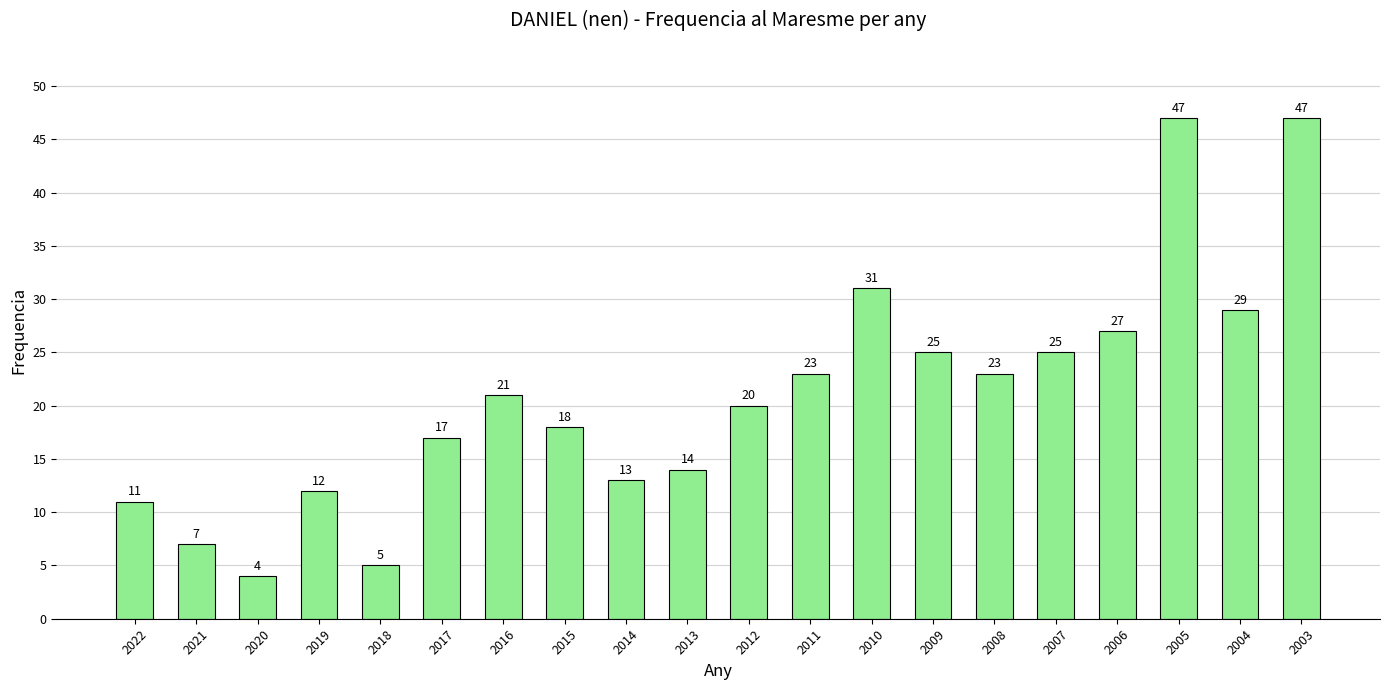

What is the value of the 9th bar from the left?

13